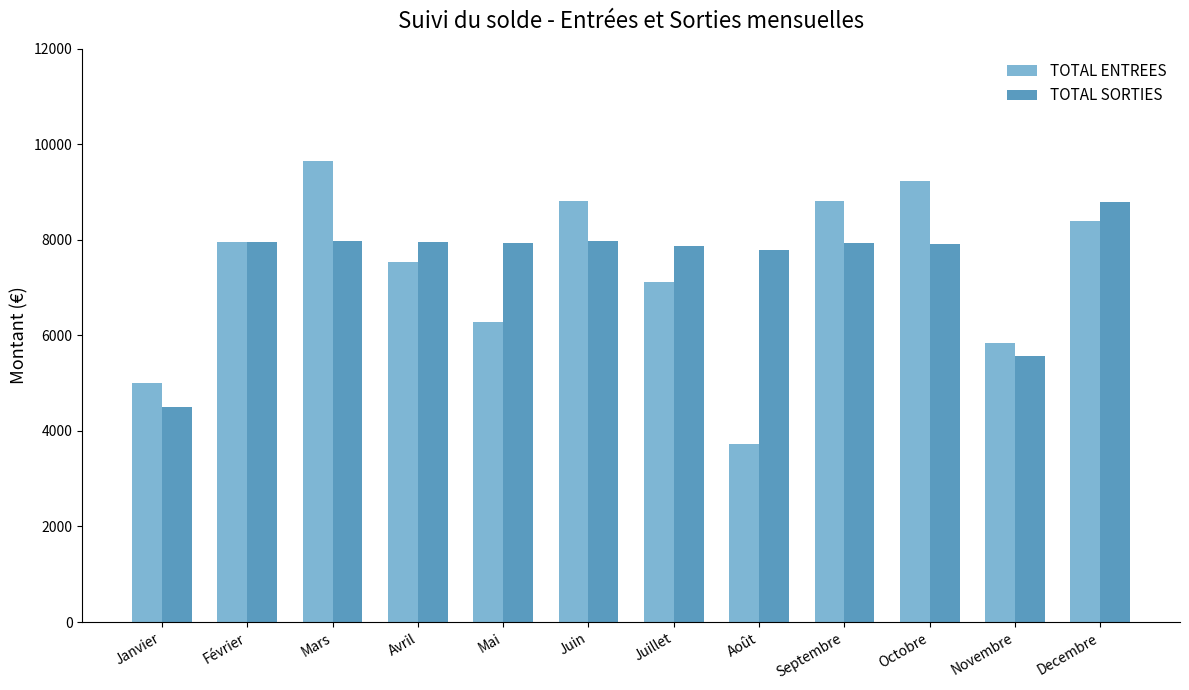

What position from the left is Juillet?

7